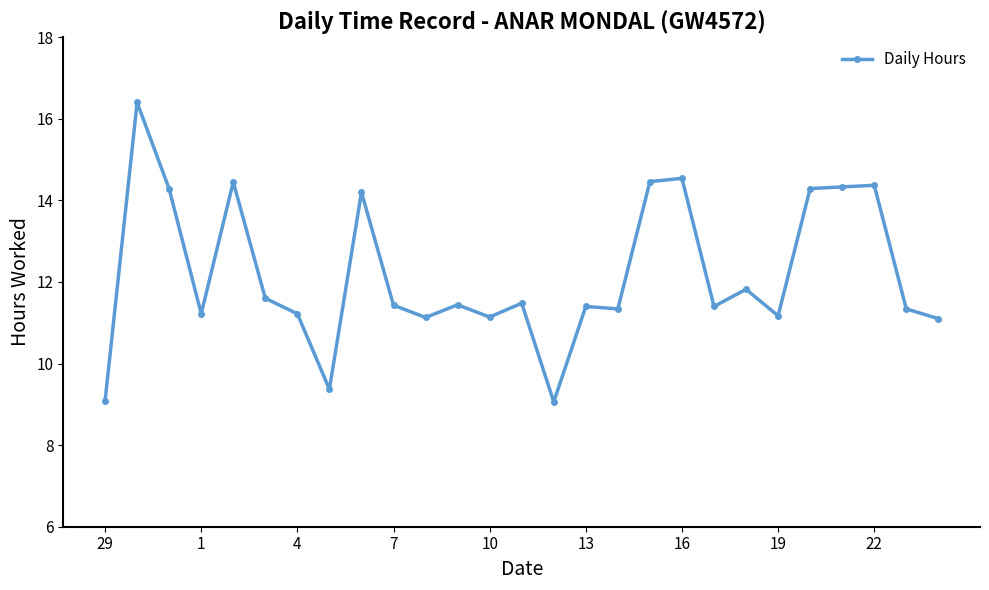

What is the sum of all values?

329.1